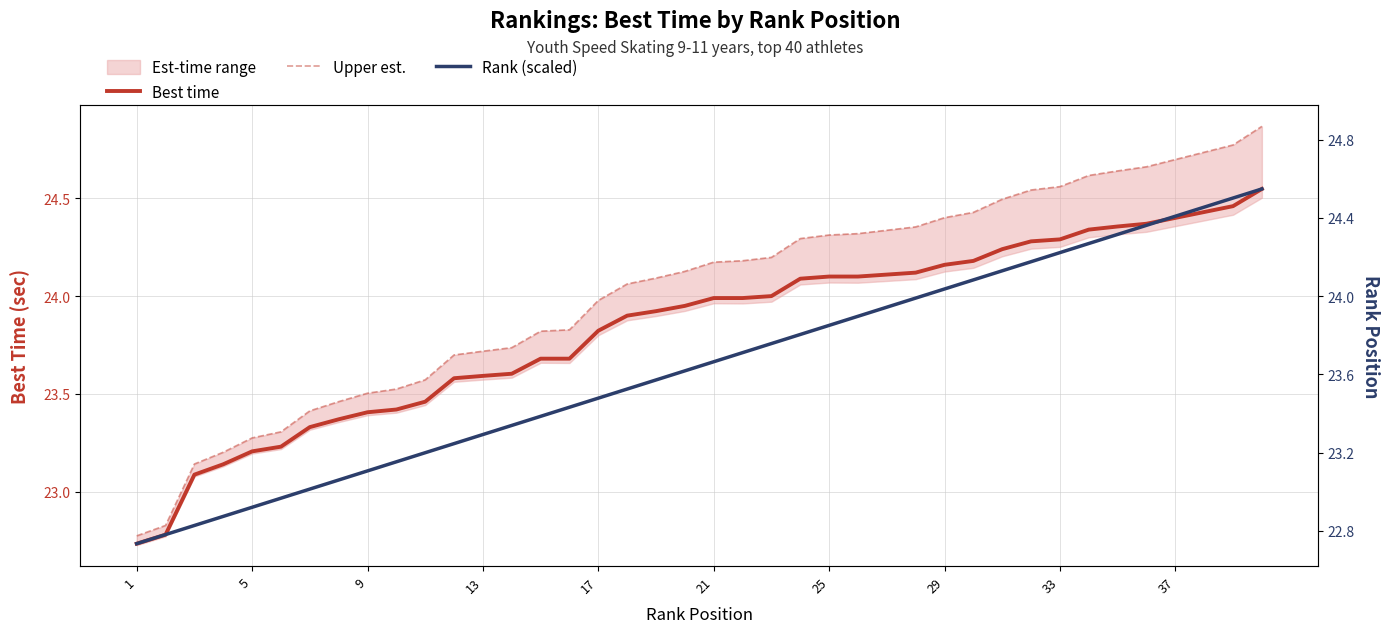

After their last crossing, which series has the higher values: Rank (scaled) or Best time?

Rank (scaled)